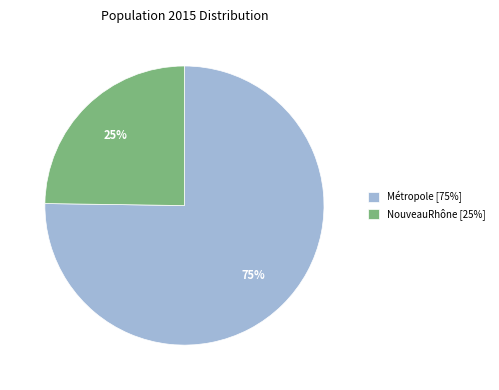

True or false: NouveauRhône accounts for 25% of the total.

True